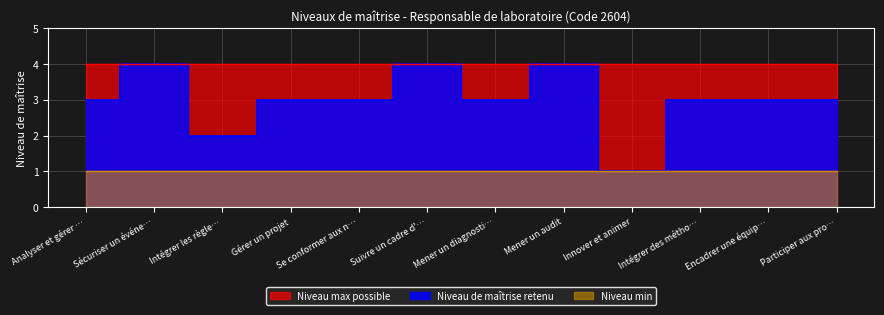

How many lines are shown in the chart?

3